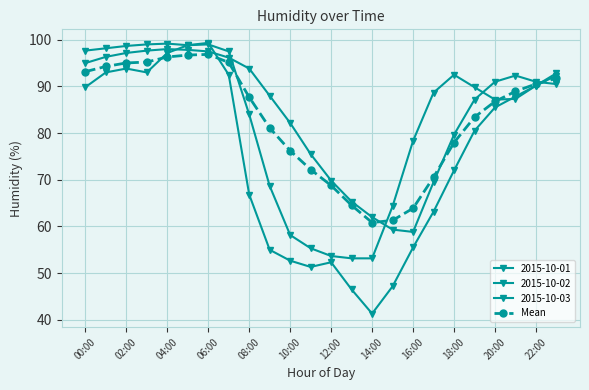

Does the chart have visible grid lines?

Yes